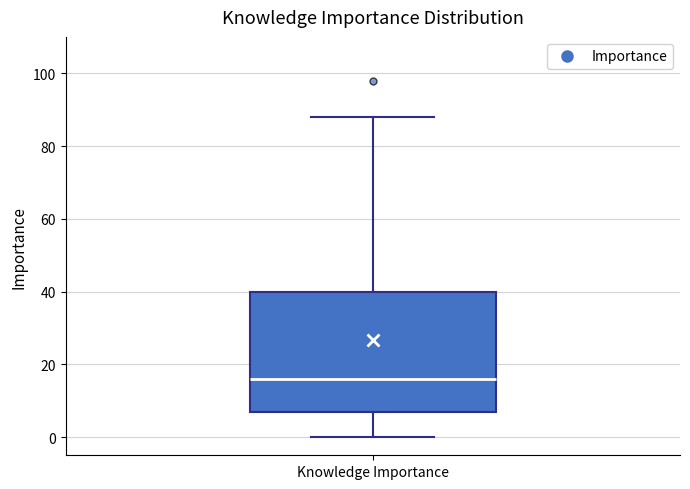

Where is the lower edge of the box for Knowledge Importance on the y-axis? The values are not printed on the chart, so give them approximately, as read against the axis.

8